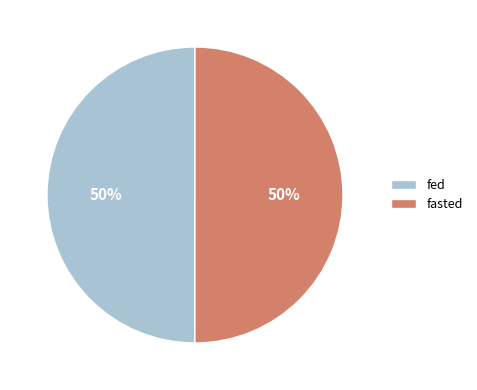

What percentage is the fed slice, to the nearest percent?

50%